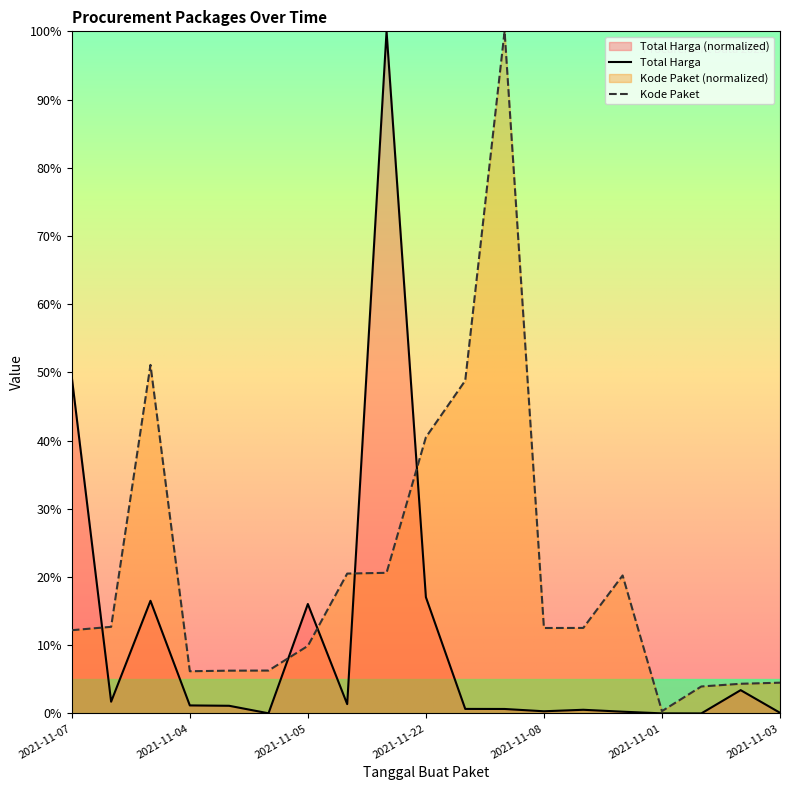

What is the label of the 15th point from the left?

2021-11-11